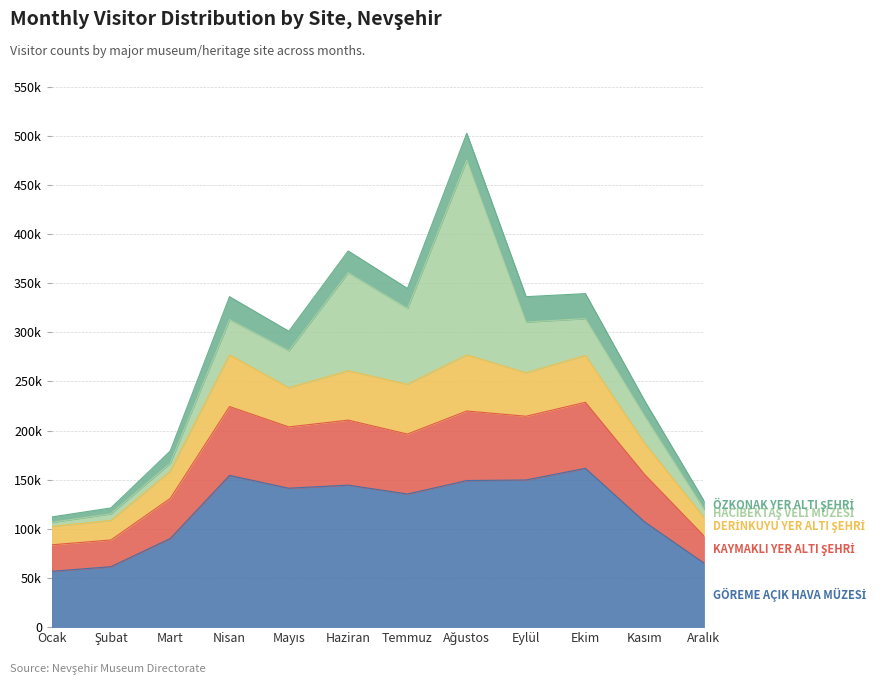

The value of ÖZKONAK YER ALTI ŞEHRİ at Ocak is 83777. True or false?

True